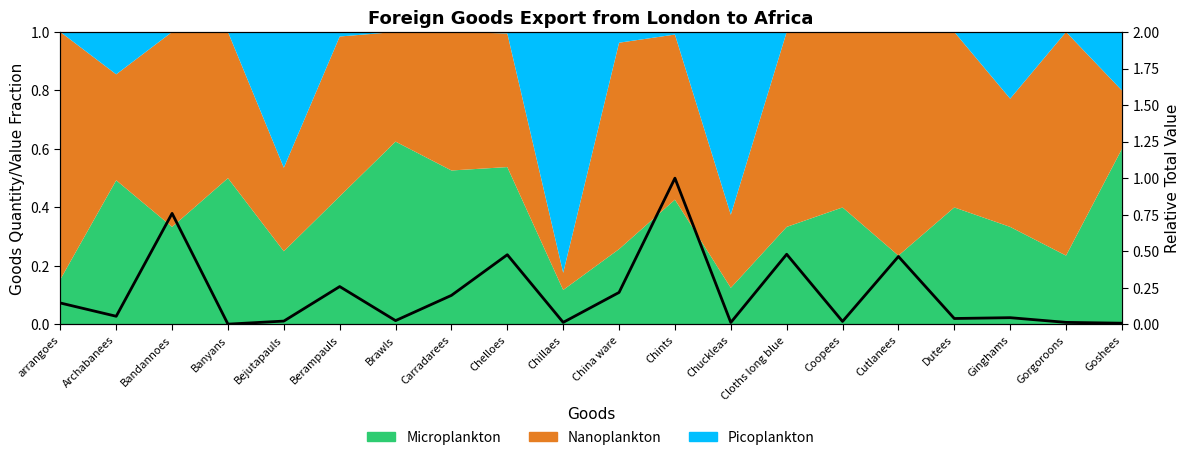

Reading left to right, list all the values displayed in this chart.

0.1	0.1	0.8	0.0	0.0	0.3	0.0	0.2	0.5	0.0	0.2	1.0	0.0	0.5	0.0	0.5	0.0	0.0	0.0	0.0